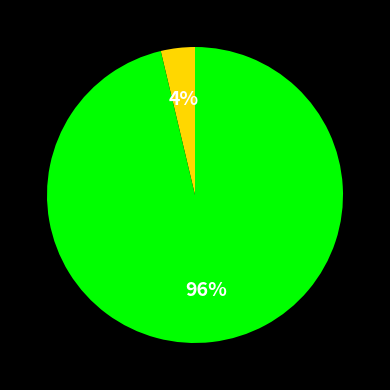

Does any single category account for the majority?

Yes